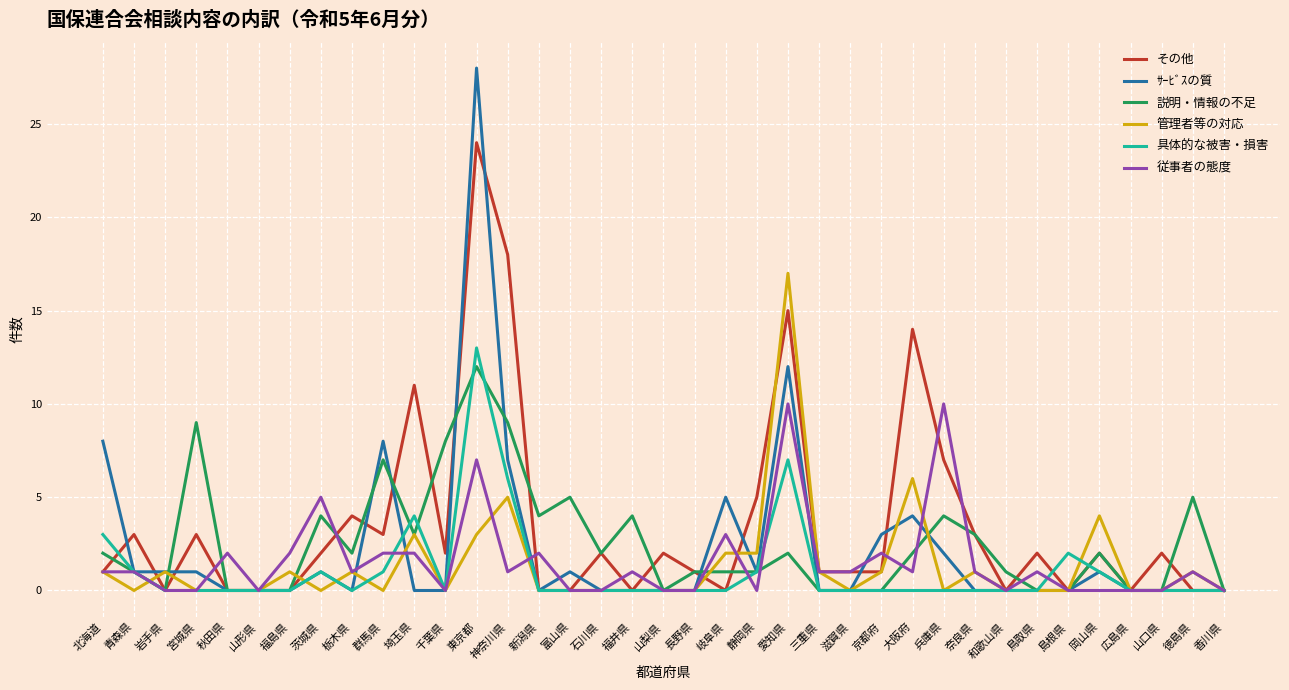

What is the sum of the 具体的な被害・損害 values at 青森県 and 石川県?

1